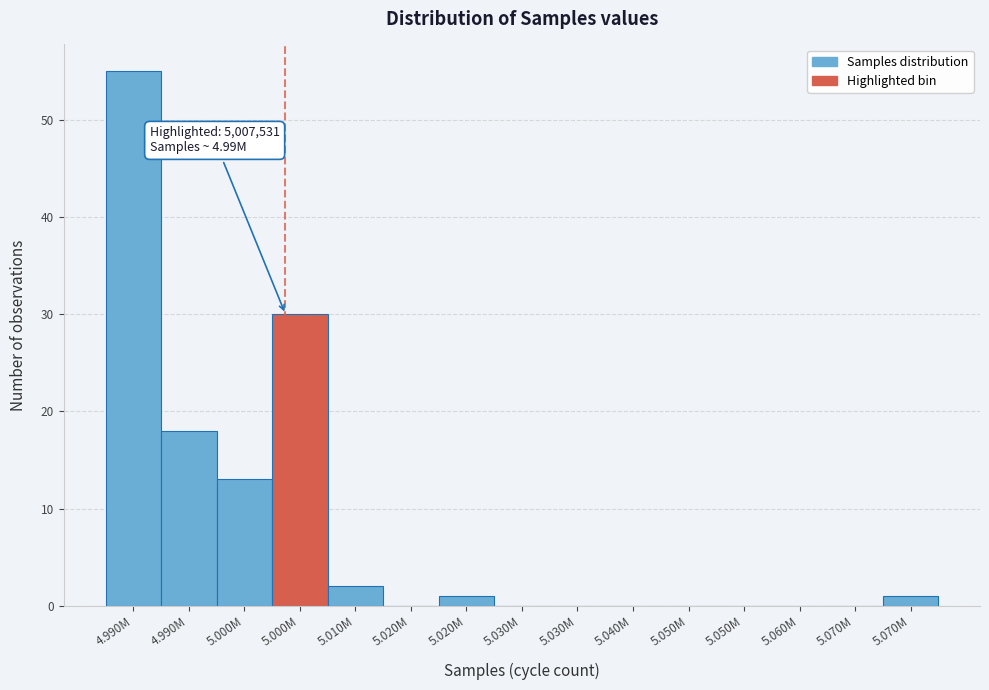

How many series are shown in this chart?

1